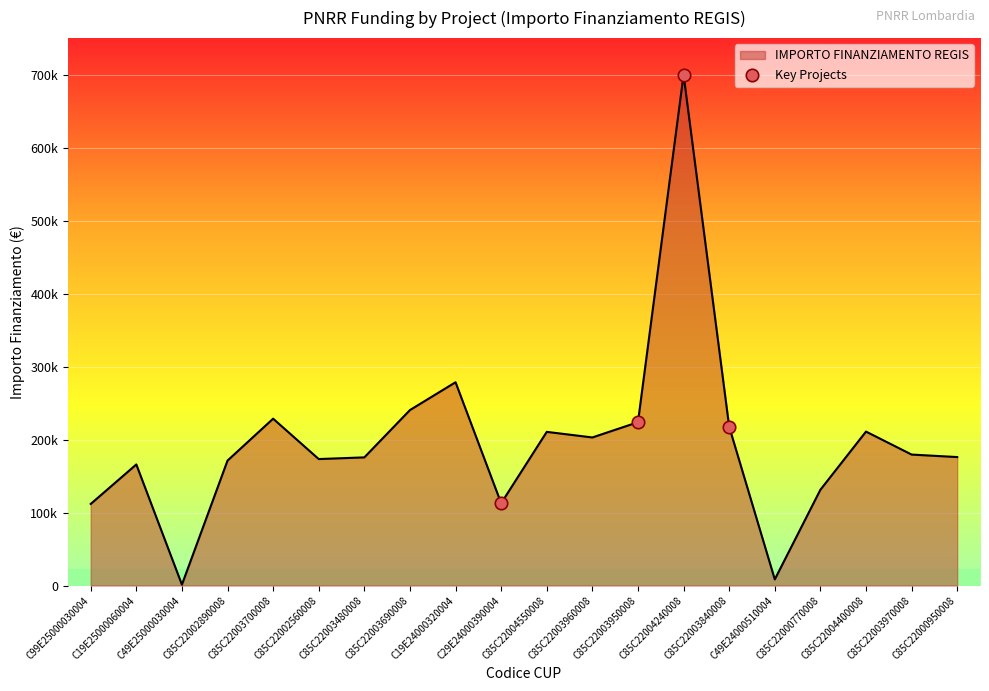

Which has a higher value, C49E25000030004 or C99E25000030004?

C99E25000030004